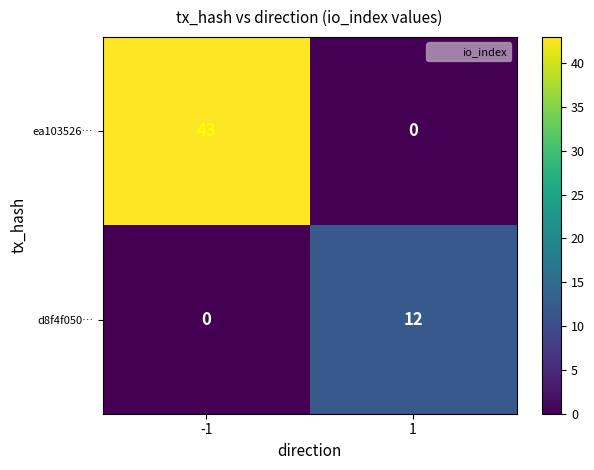

What is the average value of the d8f4f050… series?

6